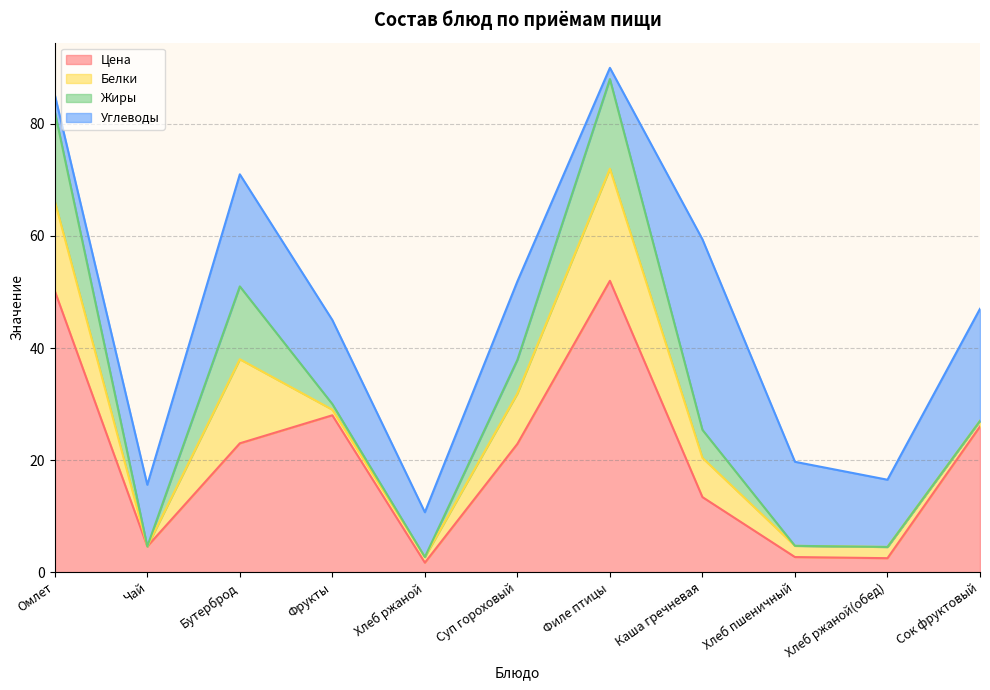

Count the number of data series in this chart.

4